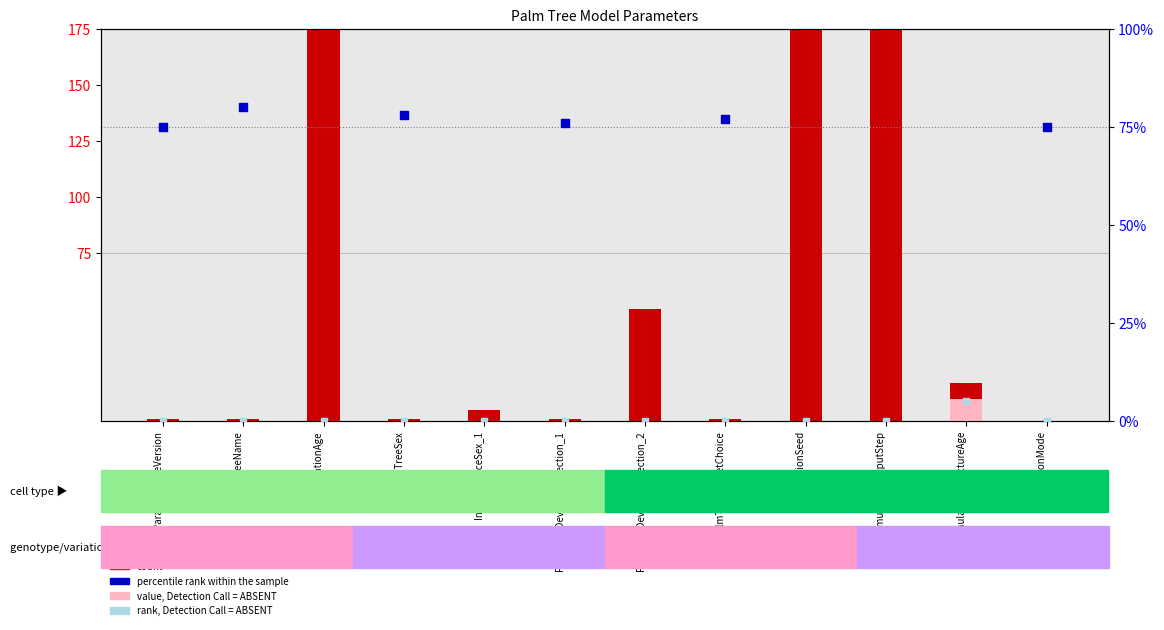

Which series has the largest Y range (max minus min)?

count